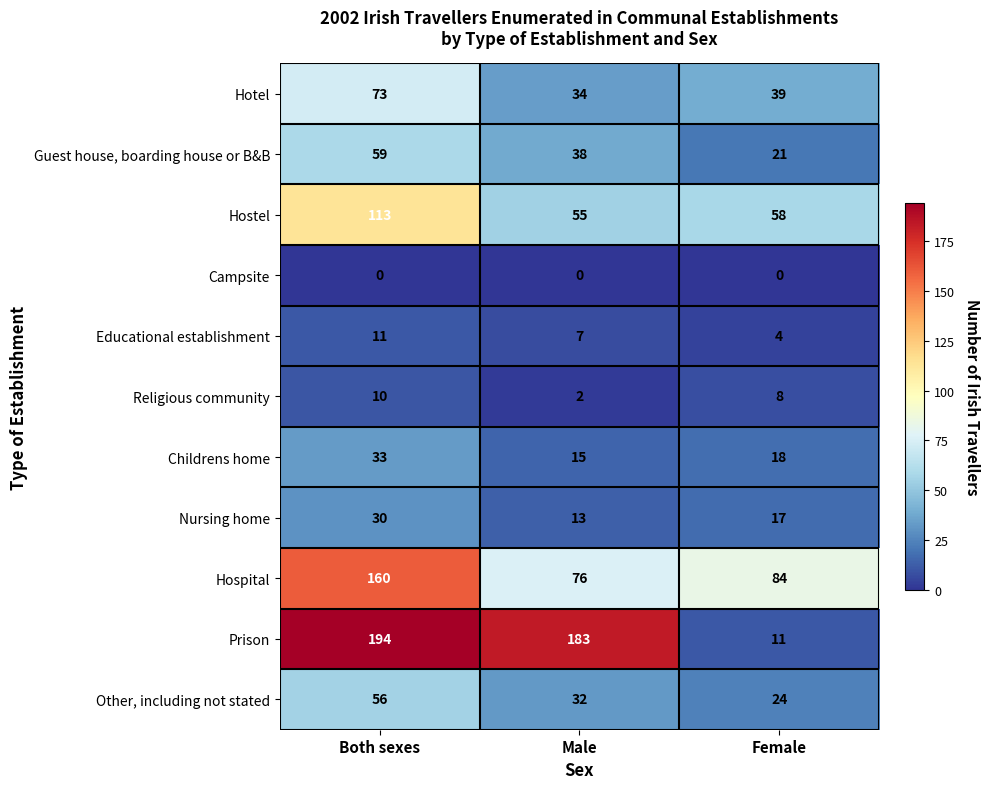

Which series has the largest total across all categories?

Prison